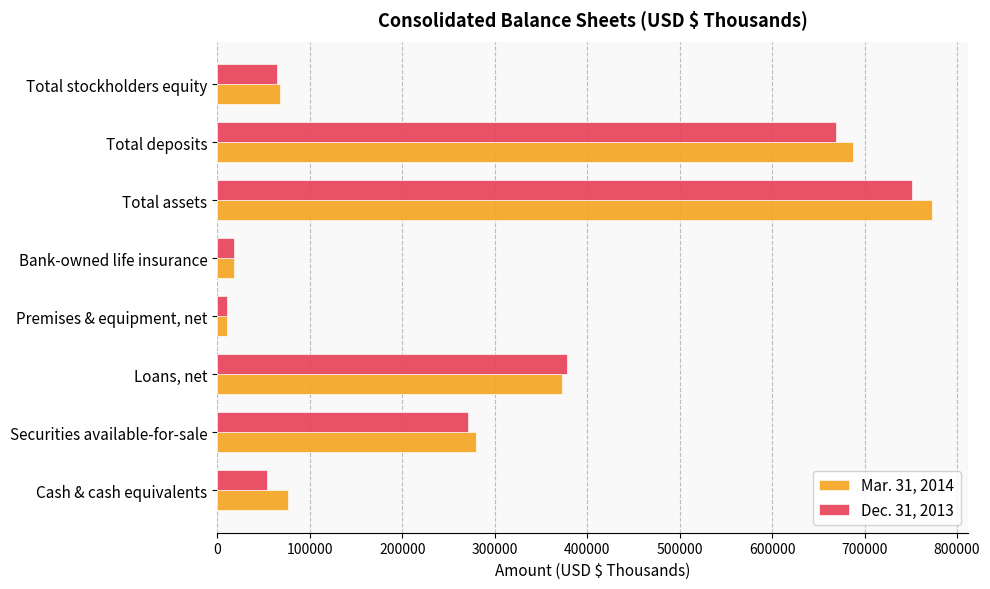

Which series has the largest range (max minus min)?

Mar. 31, 2014